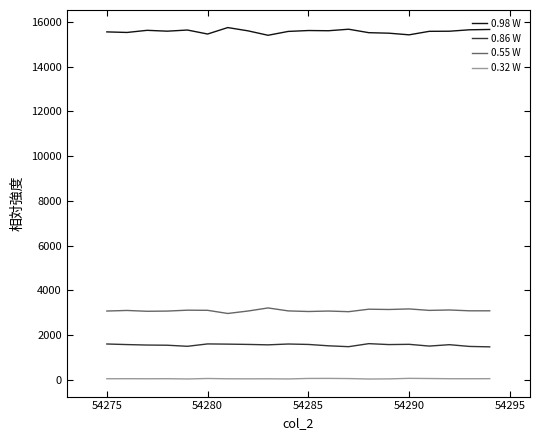

True or false: 0.55 W and 0.32 W intersect in this chart.

False